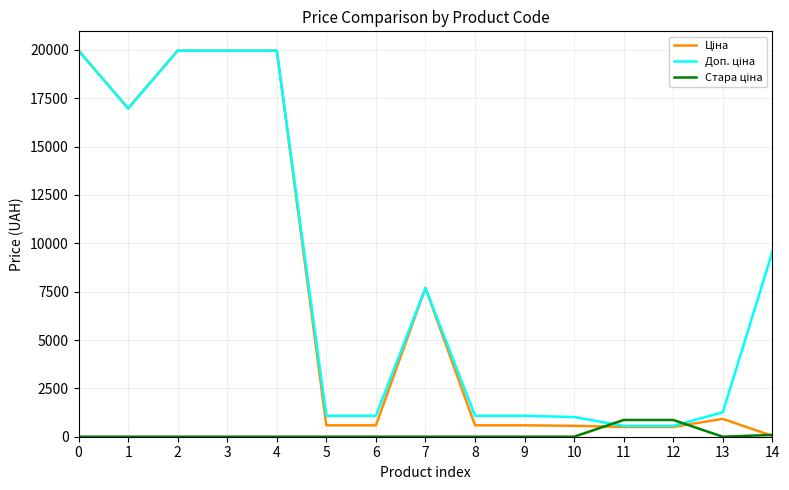

What is the total value across all series at 6?

1671.6